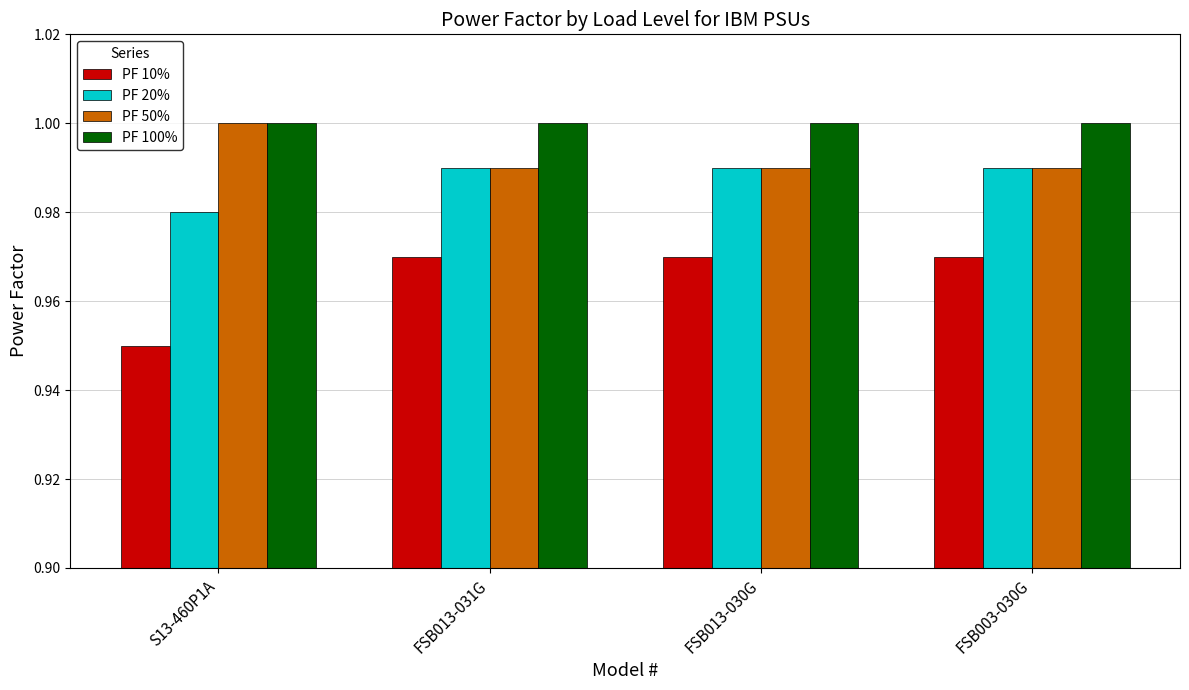

What is the sum of all PF 20% values?

4.0